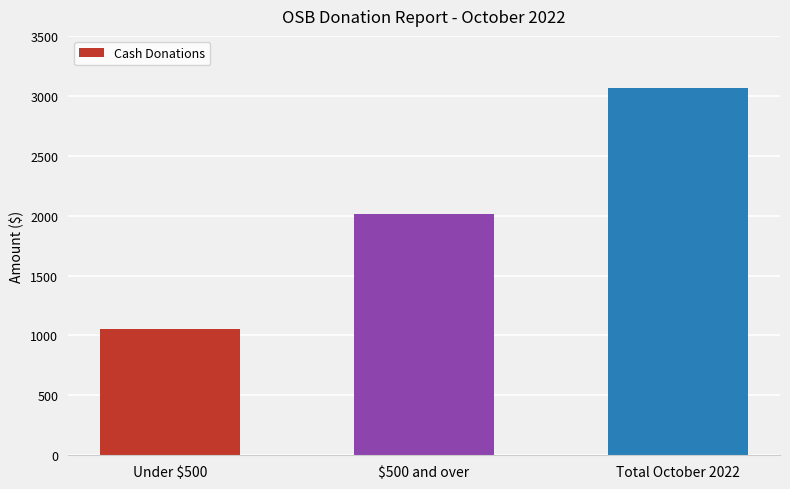

How many bars are there in total?

3